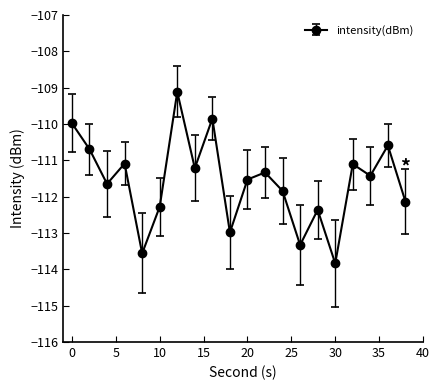

What is the smallest value displayed?

-113.8